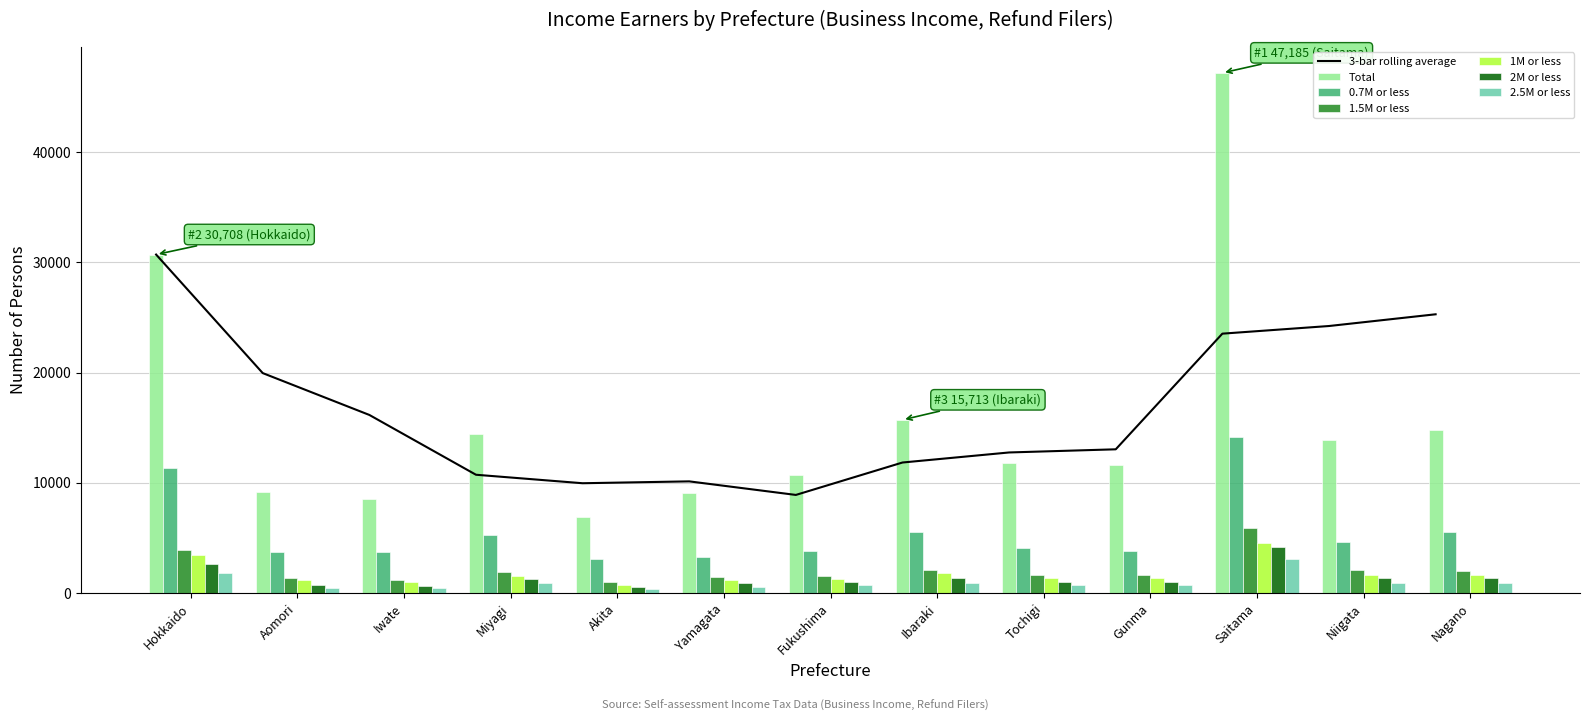

At which category is the sum across all series the highest?

Saitama